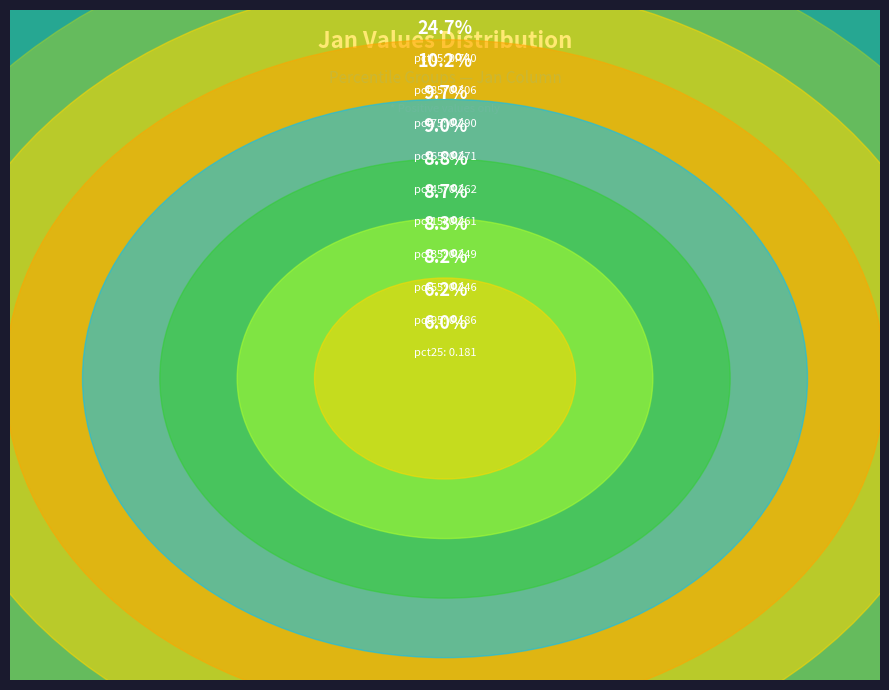

To the nearest percent, what portion does pct05 represent?

25%